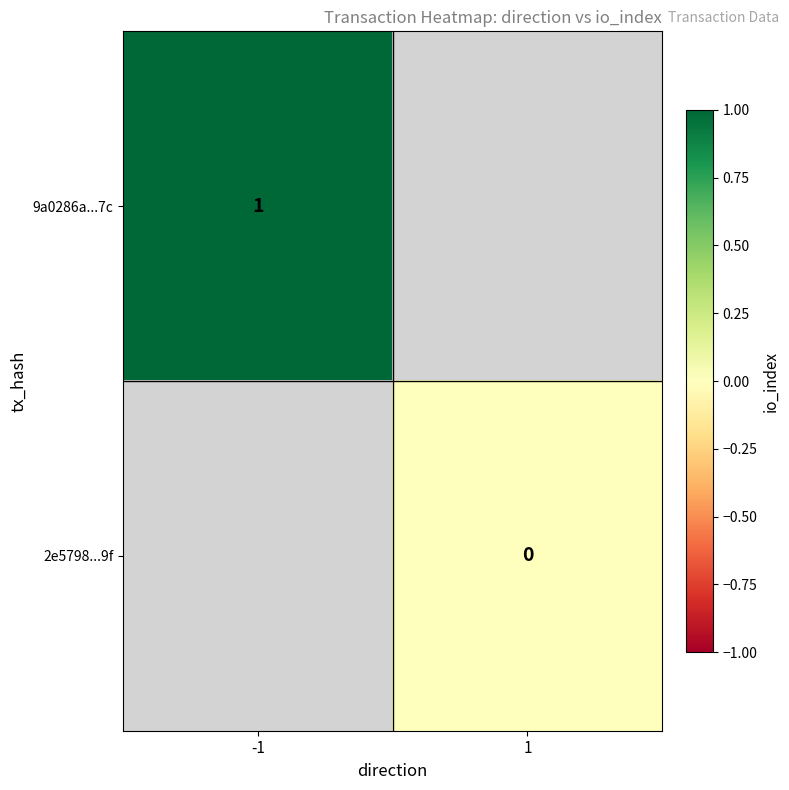

At which label is 9a0286a...7c closest to 1?

-1